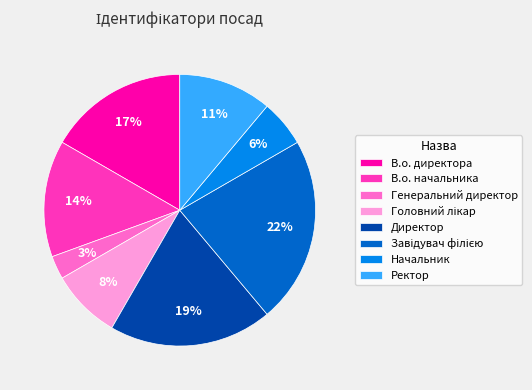

To the nearest percent, what portion does Генеральний директор represent?

3%